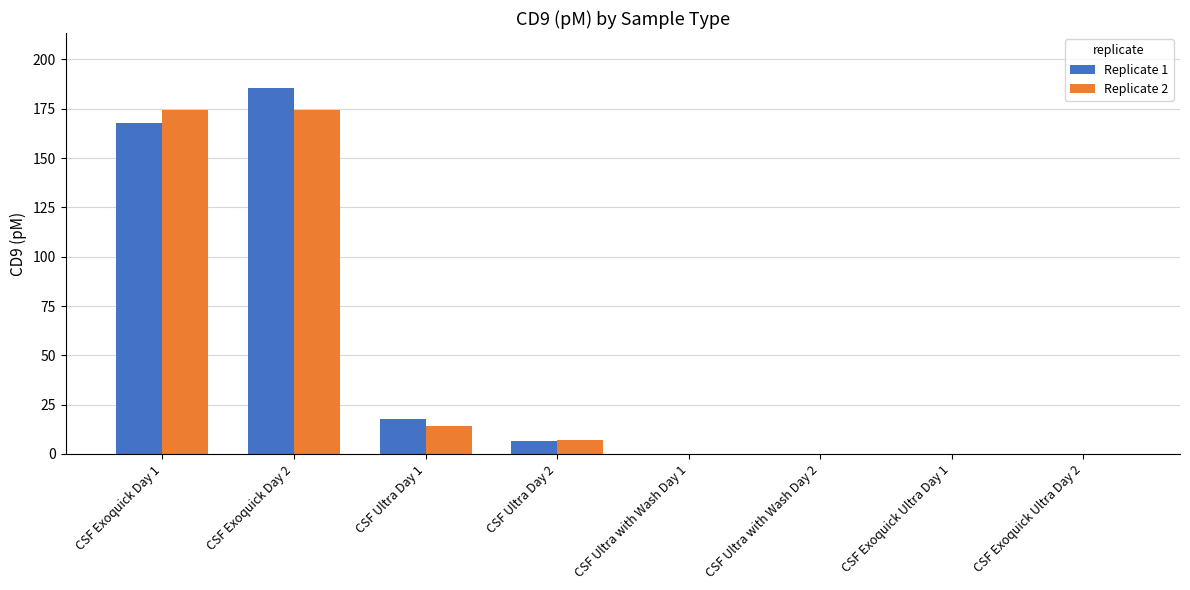

What is the greatest value displayed?

185.6